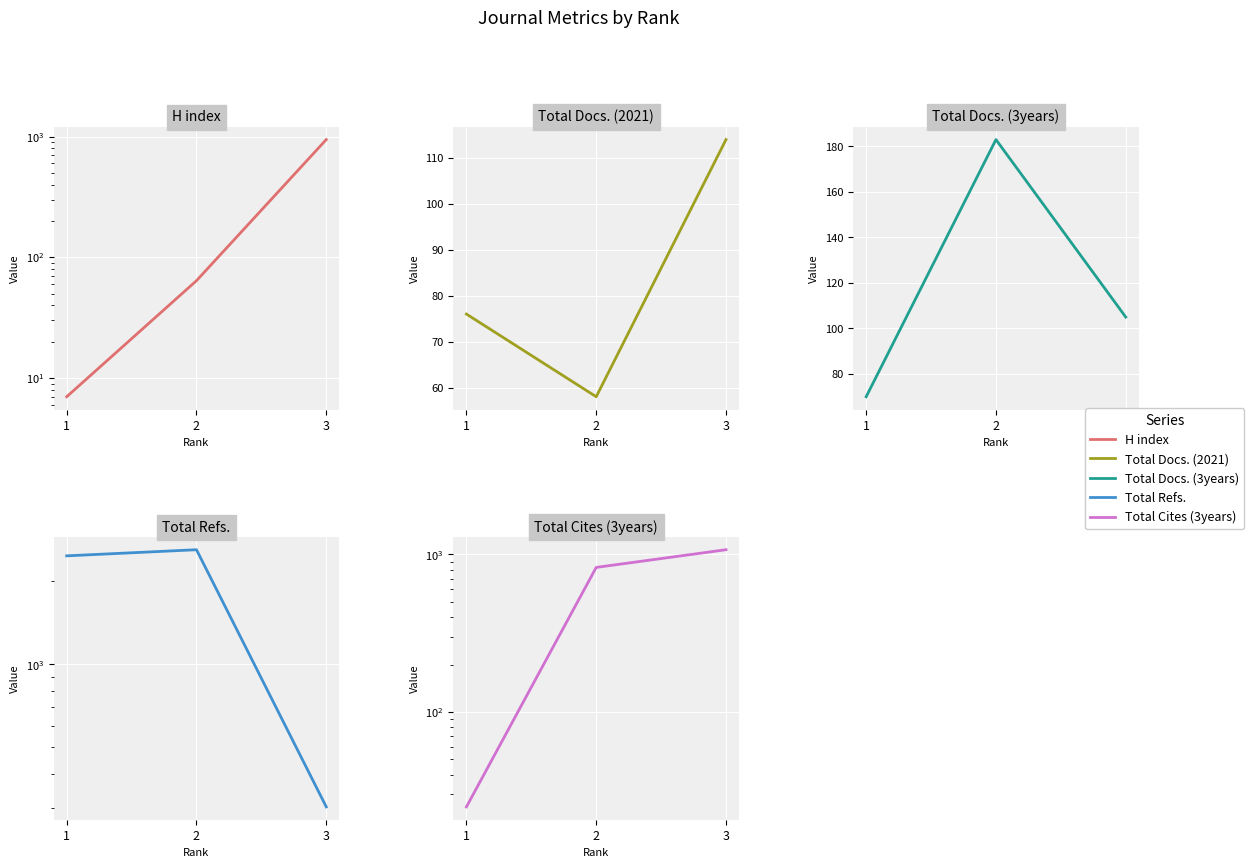

What is the spread (max minus min) of values at 2?

2550